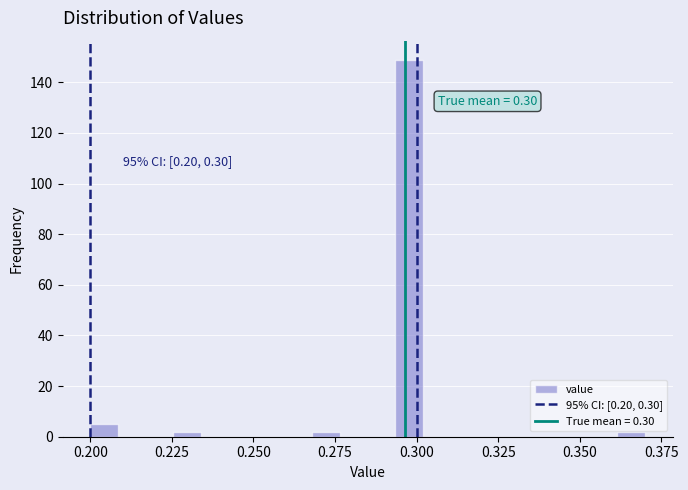

Read against the x-axis, roughly where is the centre of the tallest bar?

0.300